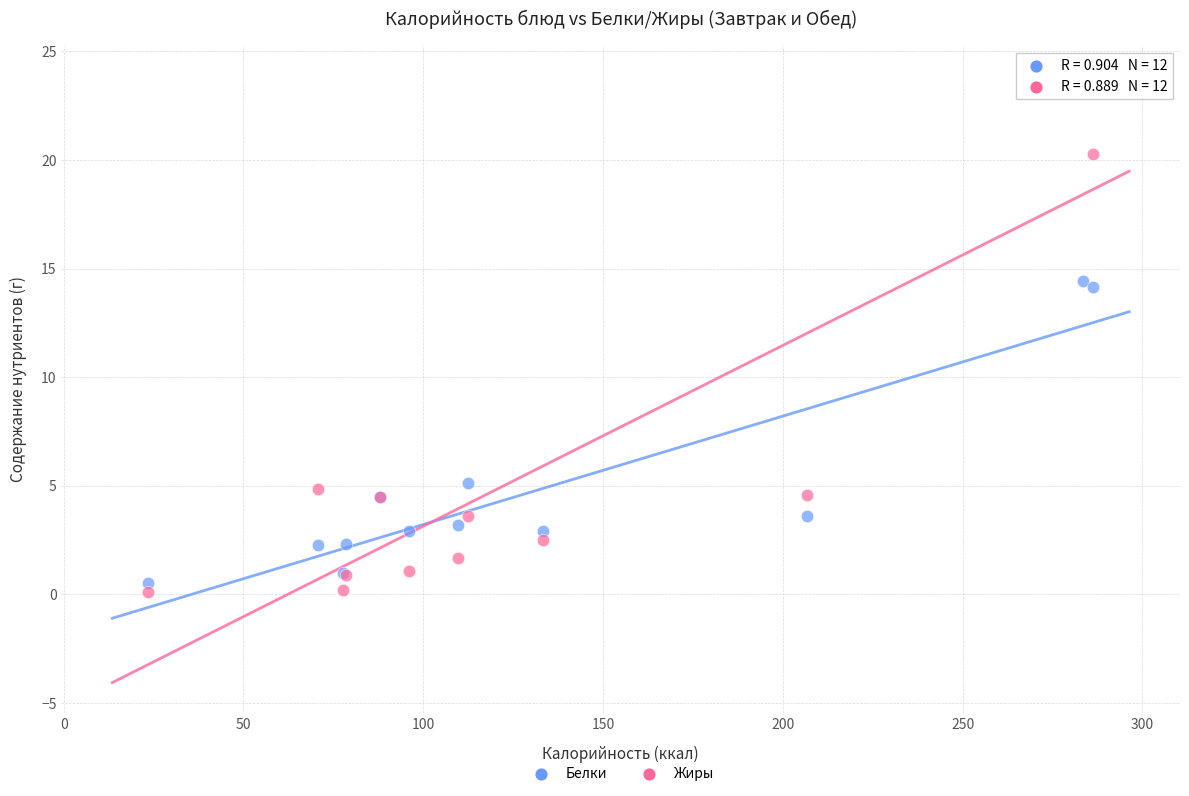

Across all series, what Y value is closest to 11?

14.1